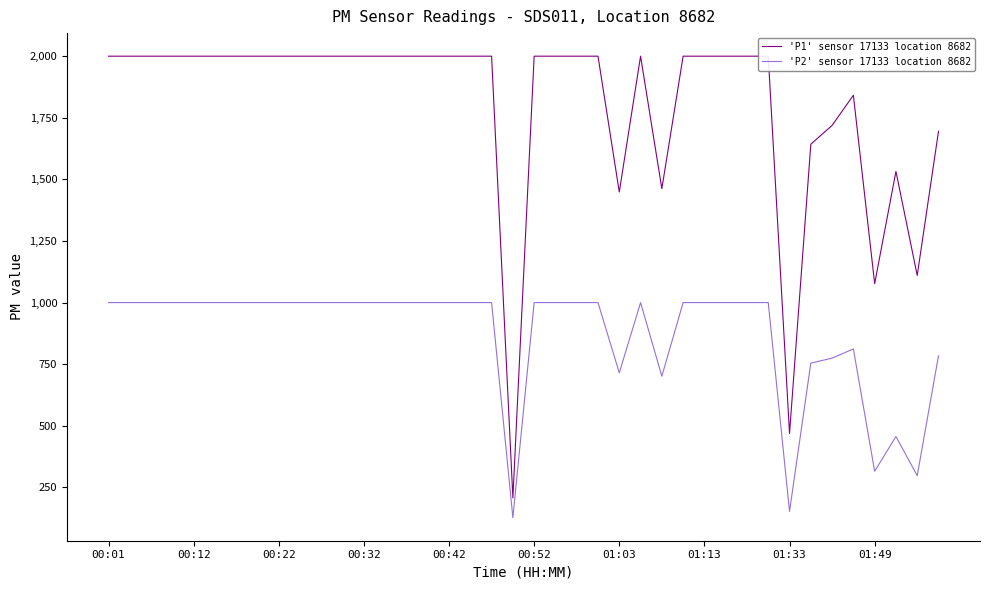

How many lines are shown in the chart?

2